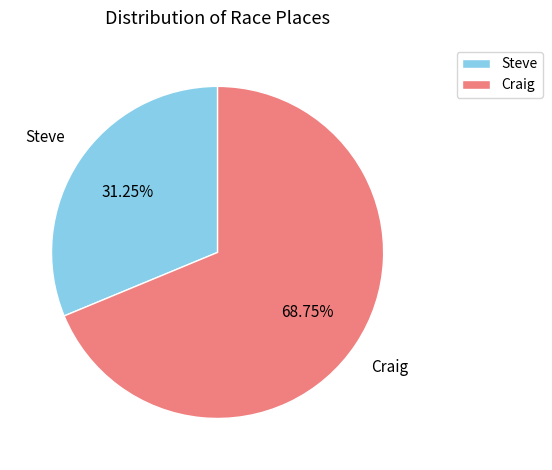

How many segments does this pie chart have?

2